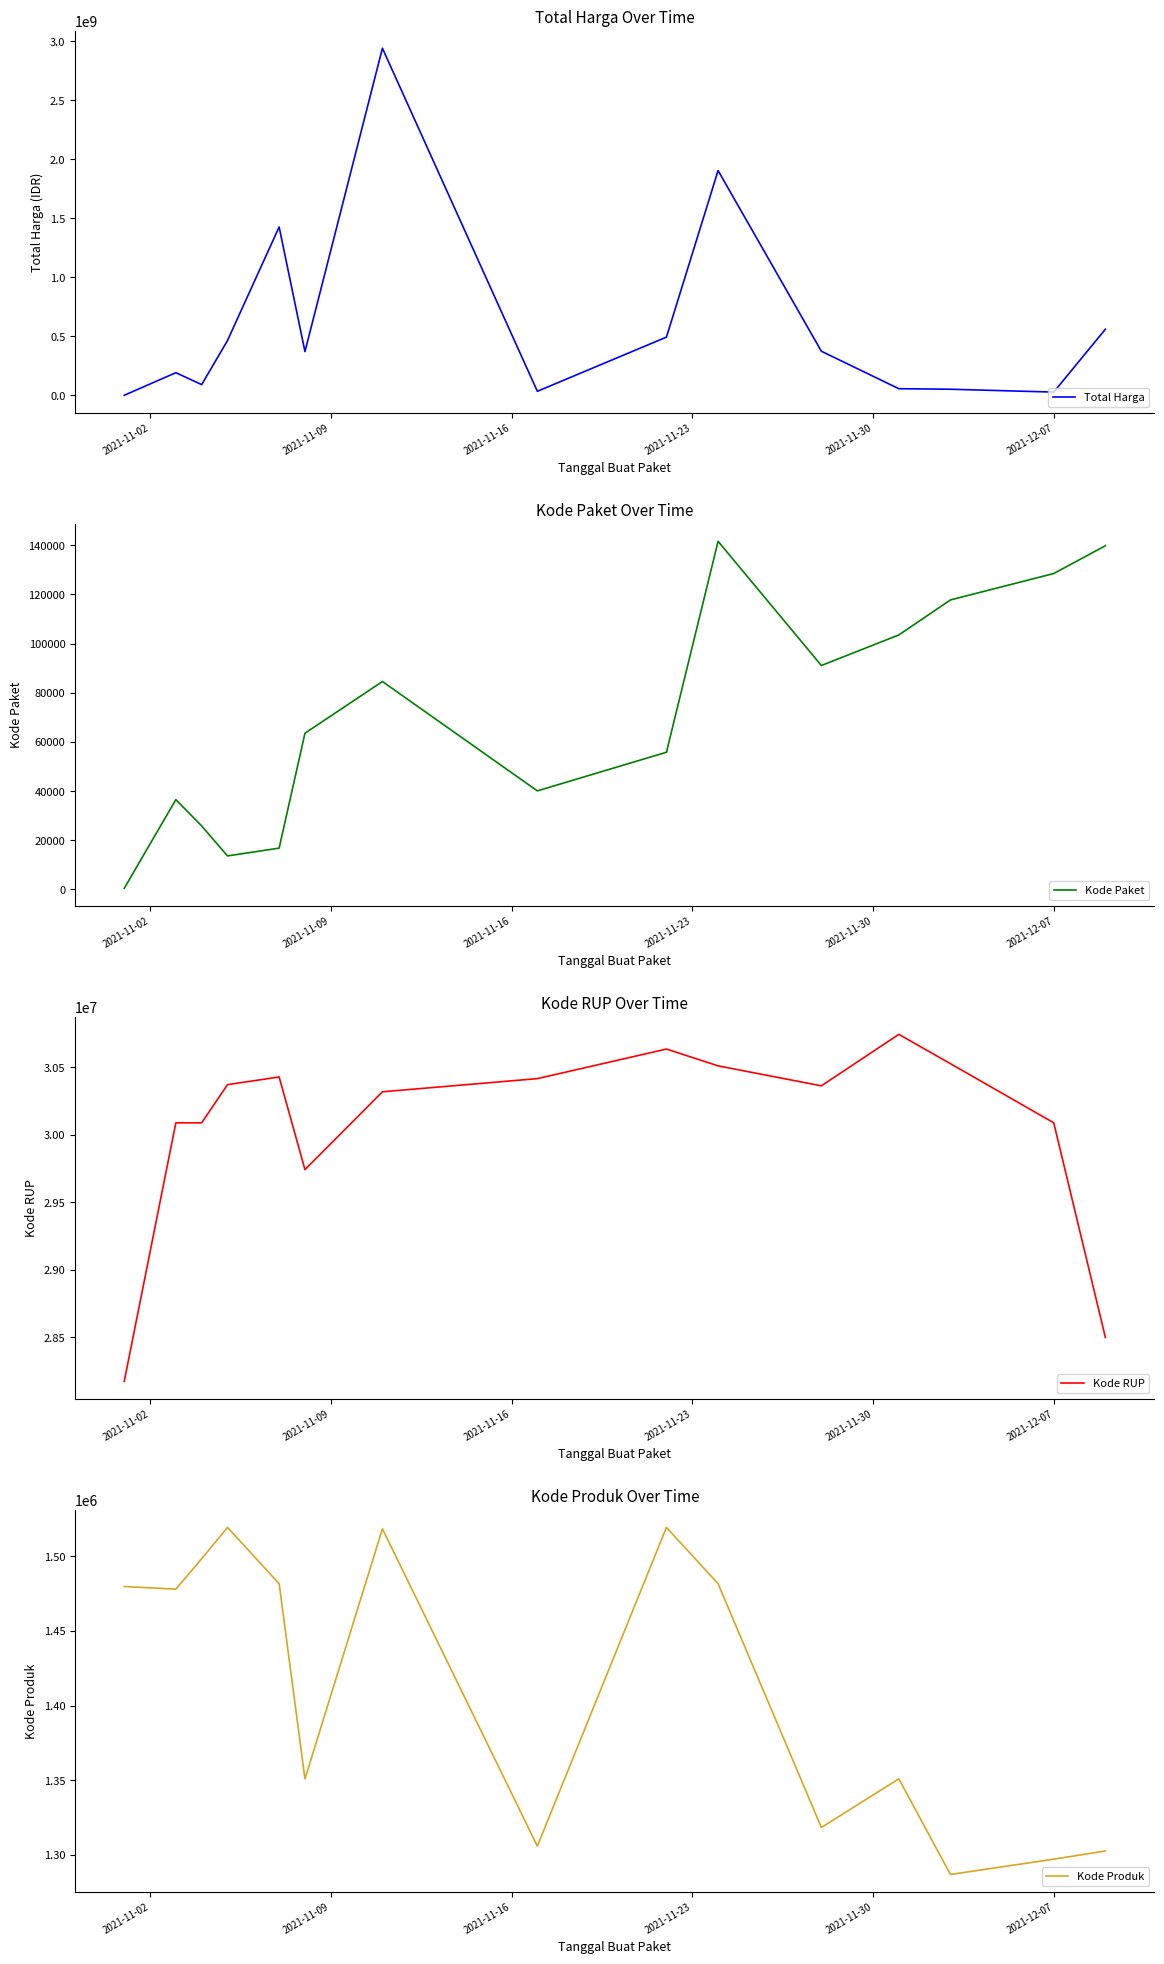

What is the smallest value displayed?

464